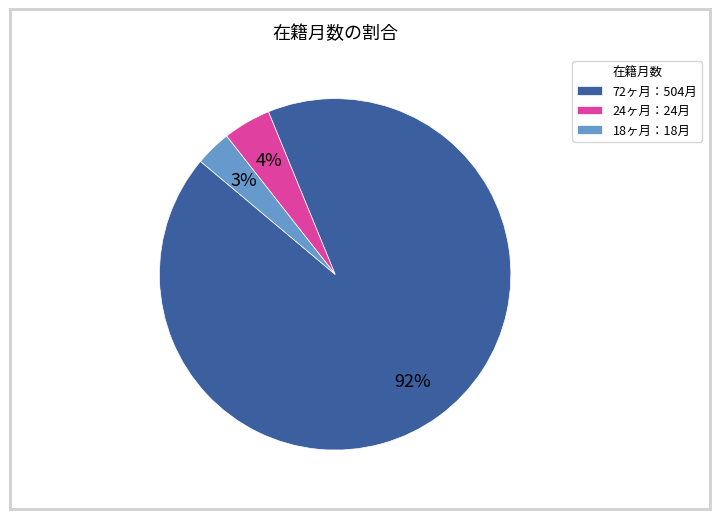

What is the largest slice in the pie chart?

72ヶ月：504月